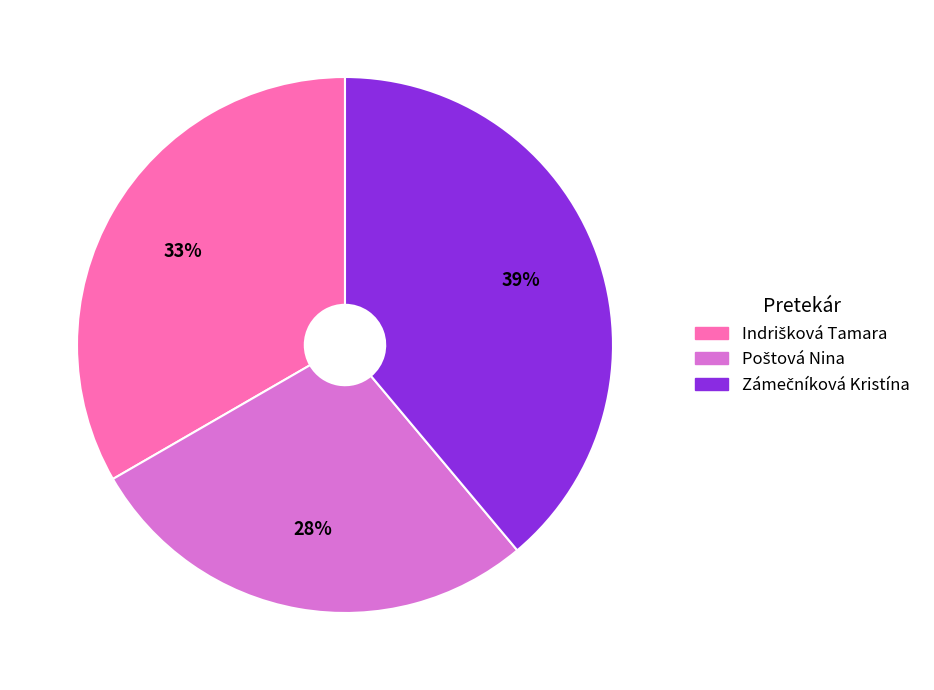

To the nearest percent, what is the difference between the largest and smallest slice percentages?

11%